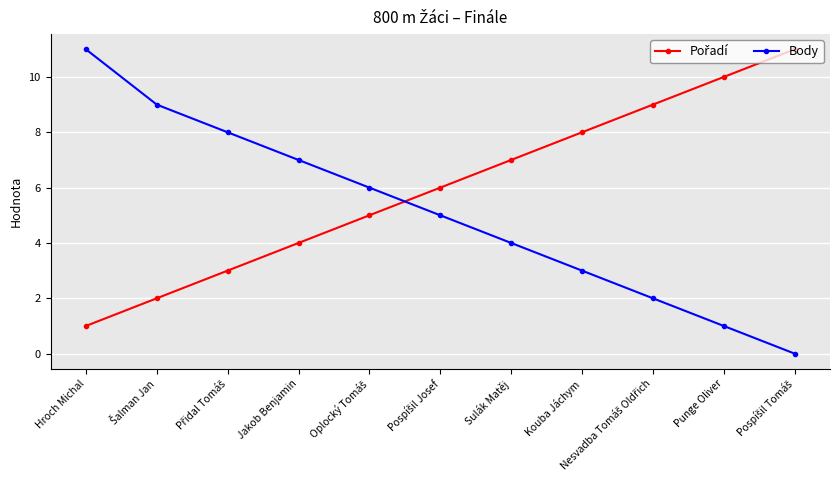

At which category is the sum across all series the highest?

Hroch Michal